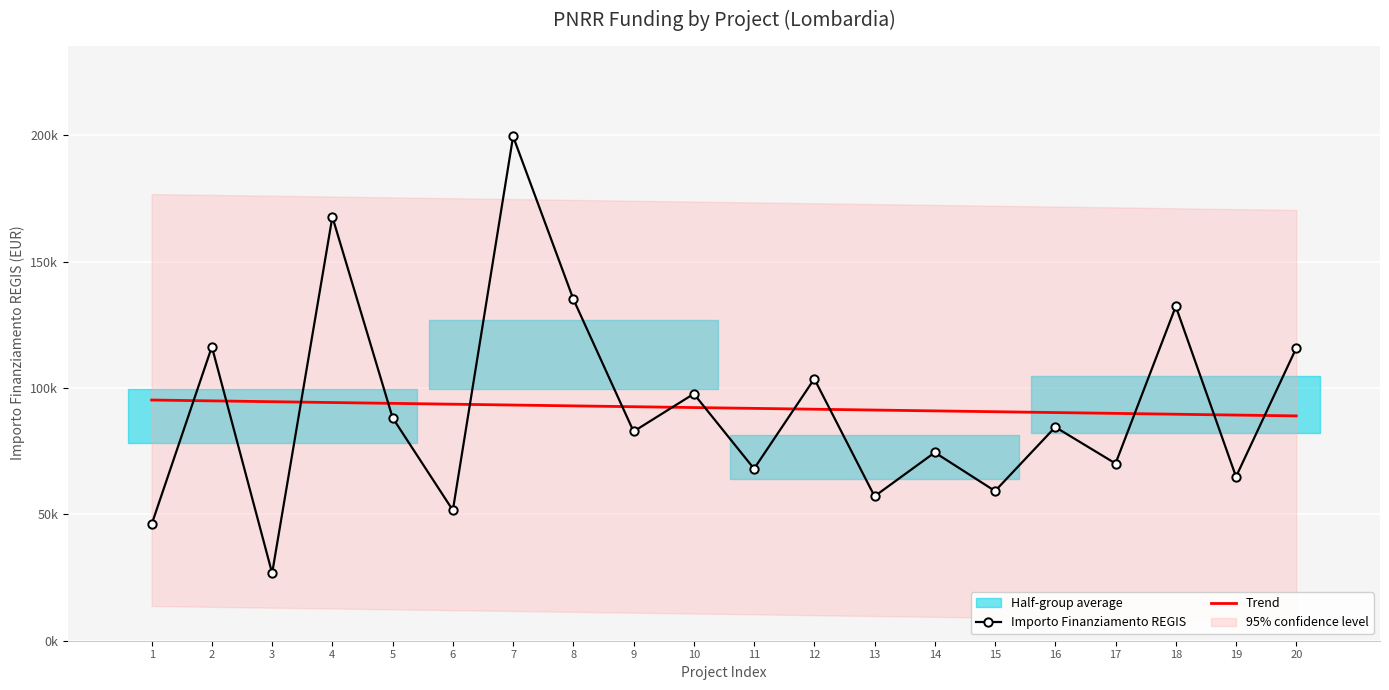

Reading left to right, what are all the values shown in this chart?

Importo Finanziamento REGIS: 46044.5	116324.6	26730.0	167724.8	88213.8	51620.1	199567.7	135157.2	82798.6	97694.9	68057.8	103619.9	57160.7	74486.0	59229.0	84538.8	70120.9	132279.7	64886.6	115789.8
Trend: 95242.0	94911.5	94581.0	94250.5	93920.0	93589.5	93259.0	92928.5	92598.0	92267.5	91937.0	91606.5	91276.0	90945.5	90615.0	90284.5	89954.0	89623.5	89293.0	88962.5